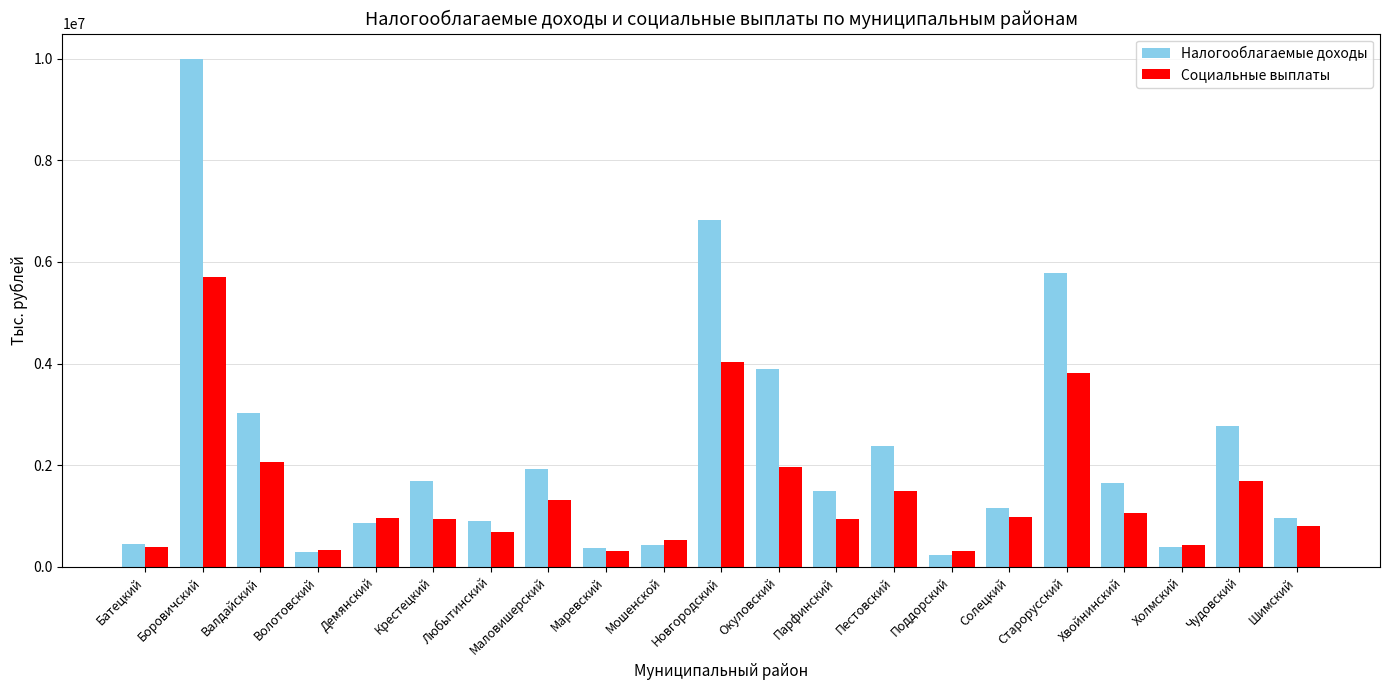

What is the sum of the Налогооблагаемые доходы values at Холмский and Старорусский?

6177717.8